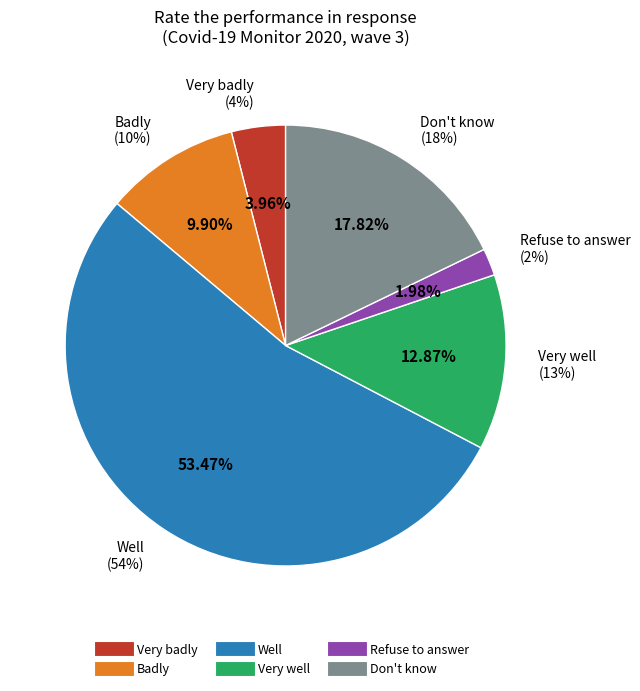

To the nearest percent, what is the difference between the largest and smallest slice percentages?

51%